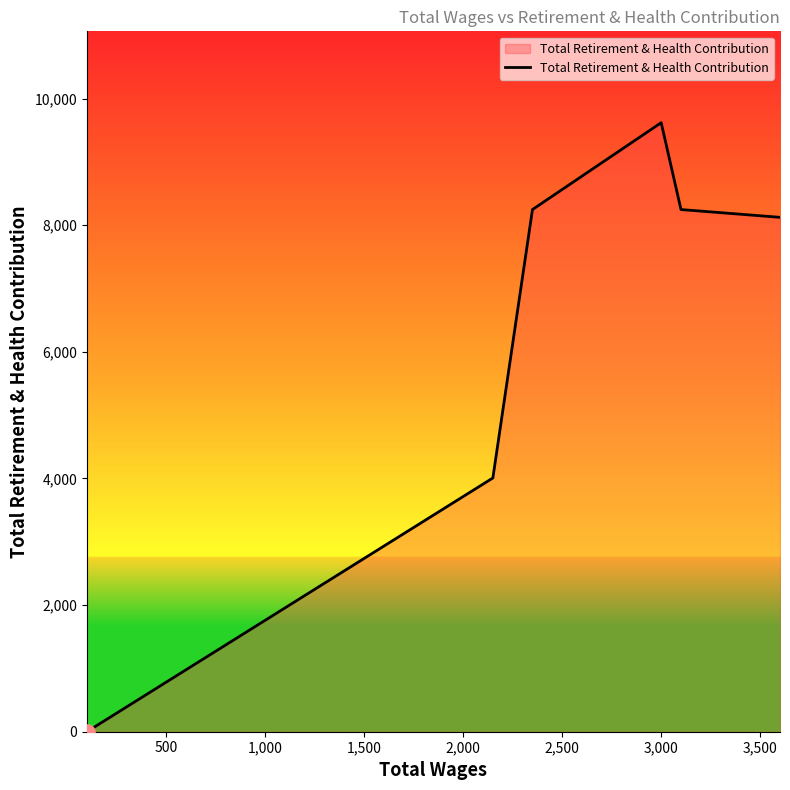

True or false: there are more than 2 points higher than both neighbors.

False